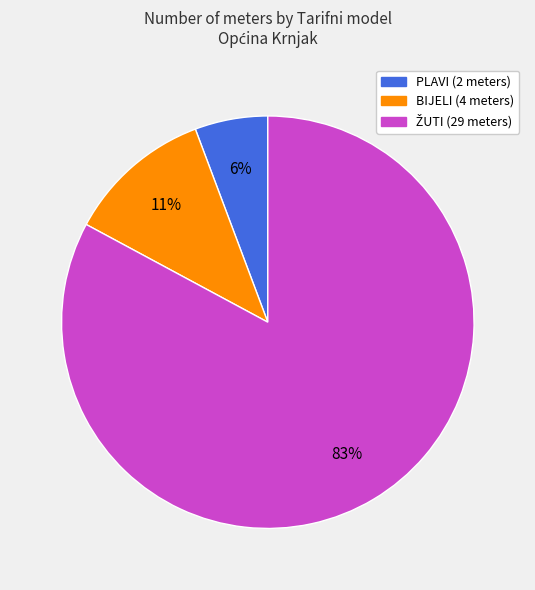

Count the number of slices in the pie.

3